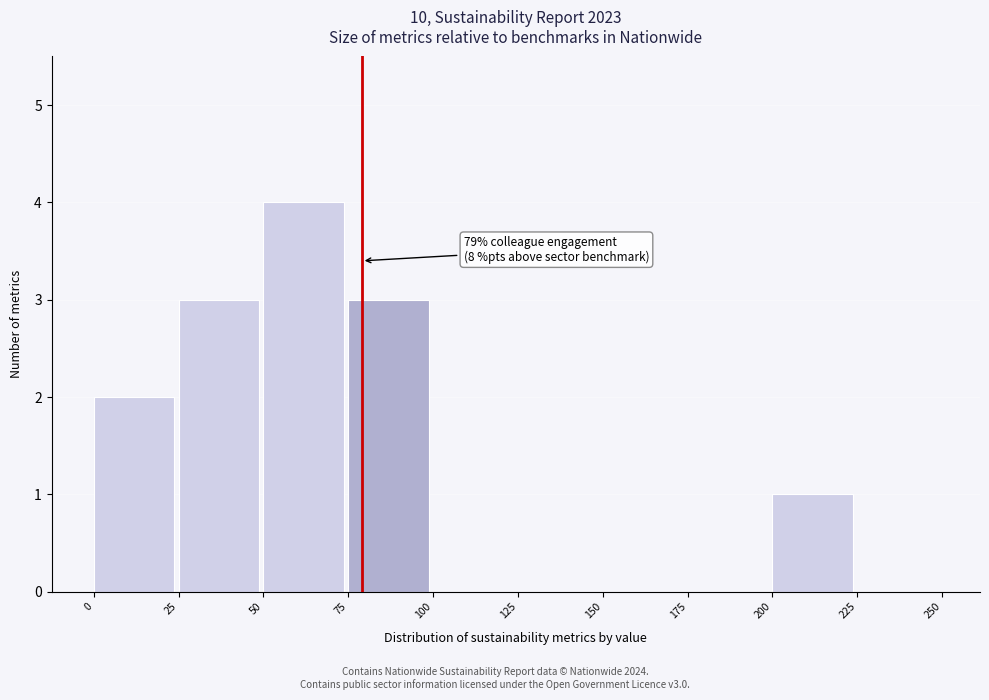

Over which range of the x-axis is the bar tallest?

50 to 75